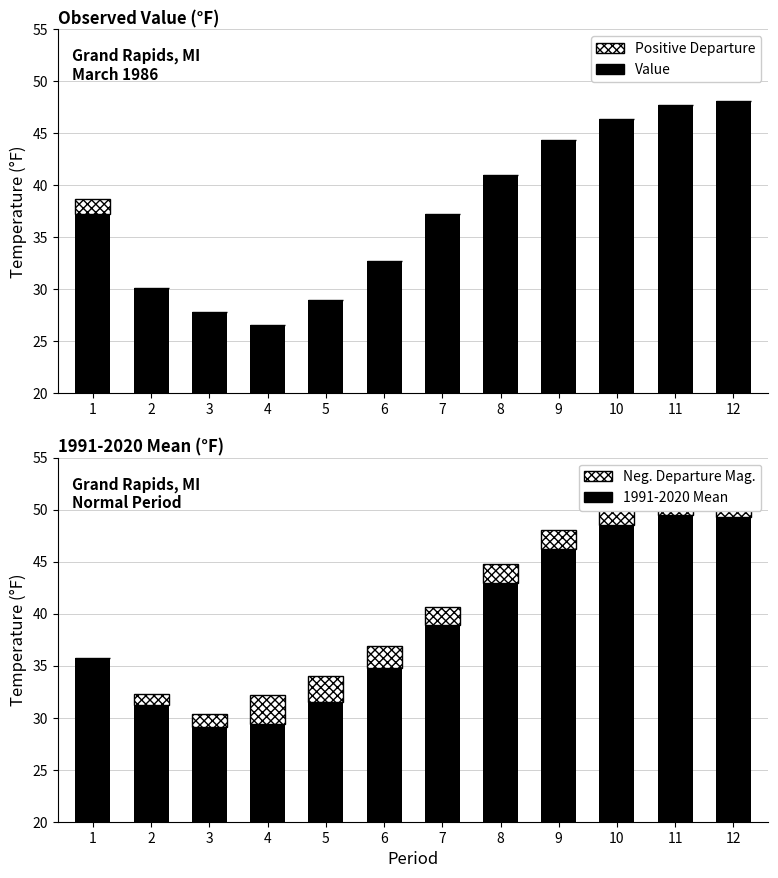

How many categories are shown in the chart?

12